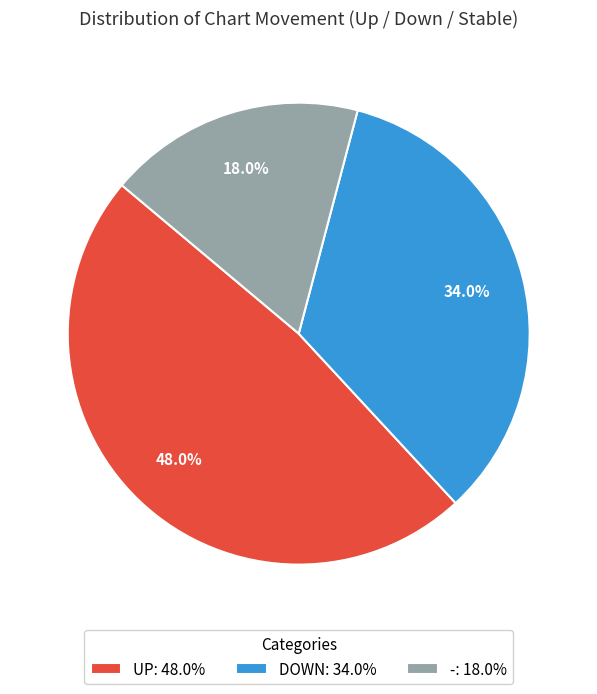

Is there any slice that represents more than half of the pie?

No